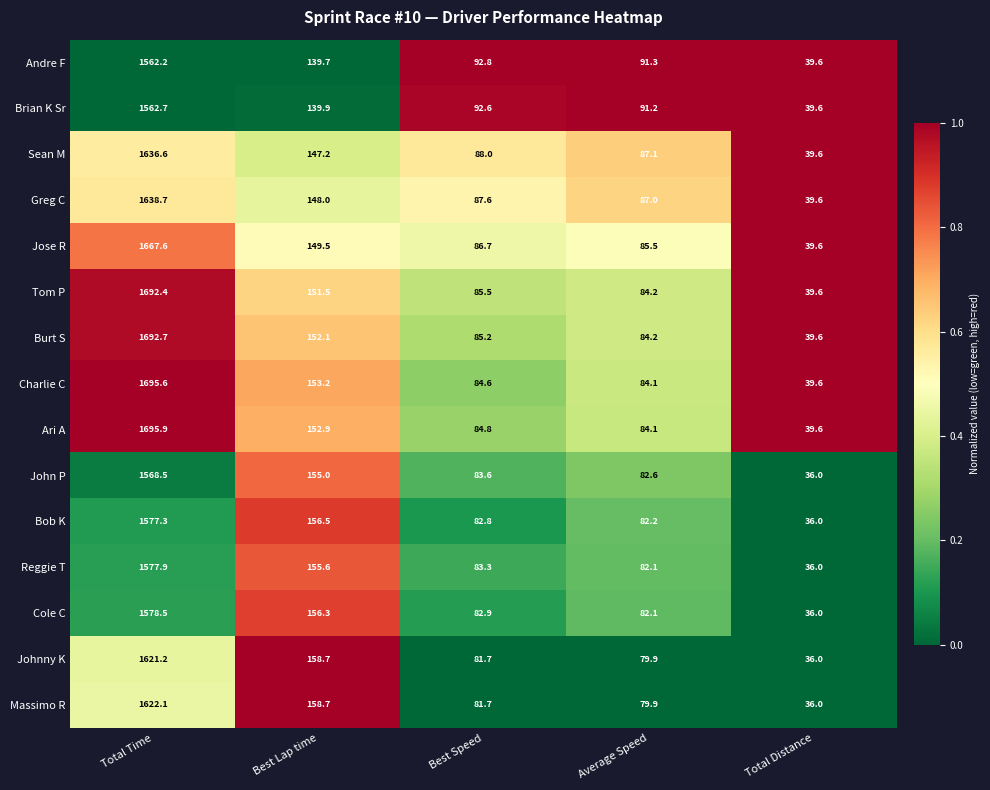

At which label does John P reach its peak?

Total Time